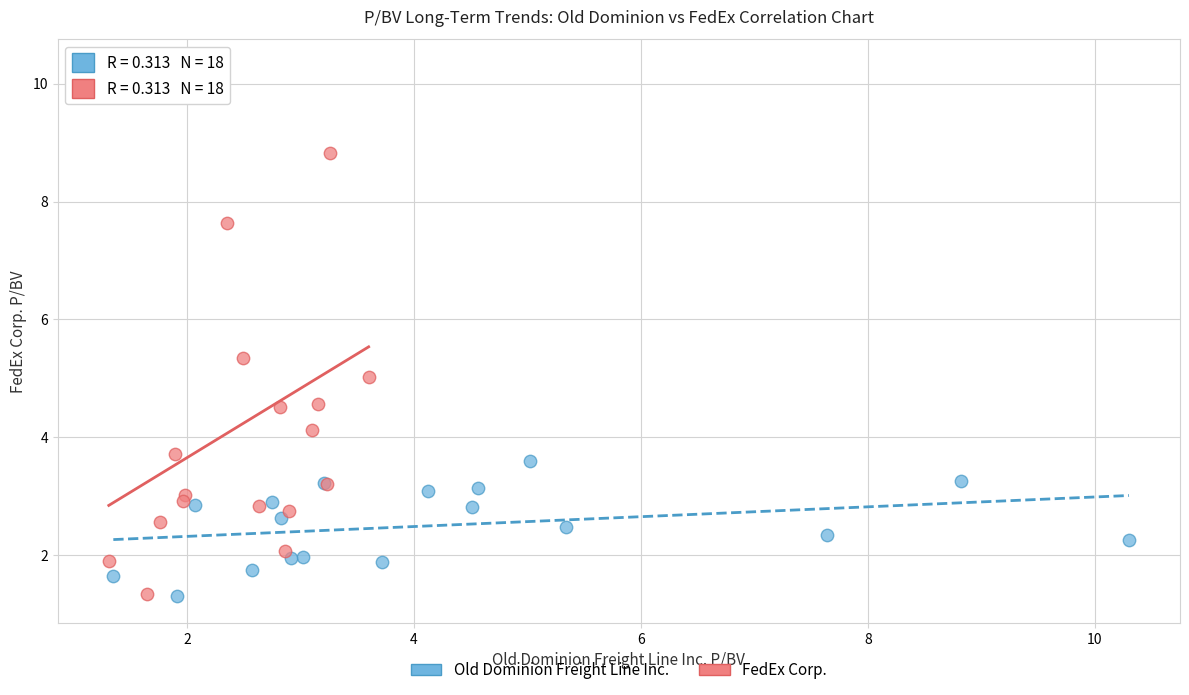

What are all the series names shown in the legend?

Old Dominion Freight Line Inc., FedEx Corp.